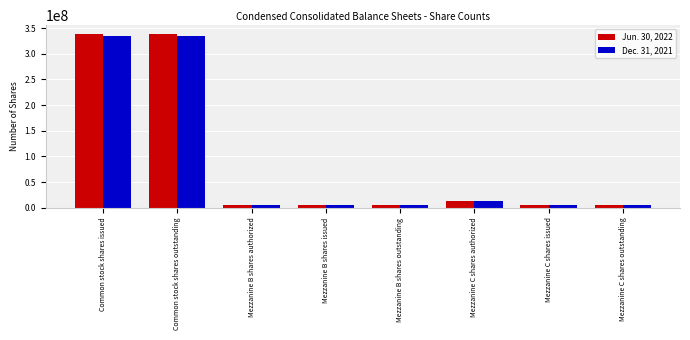

What is the label of the 6th bar from the left?

Mezzanine C shares authorized